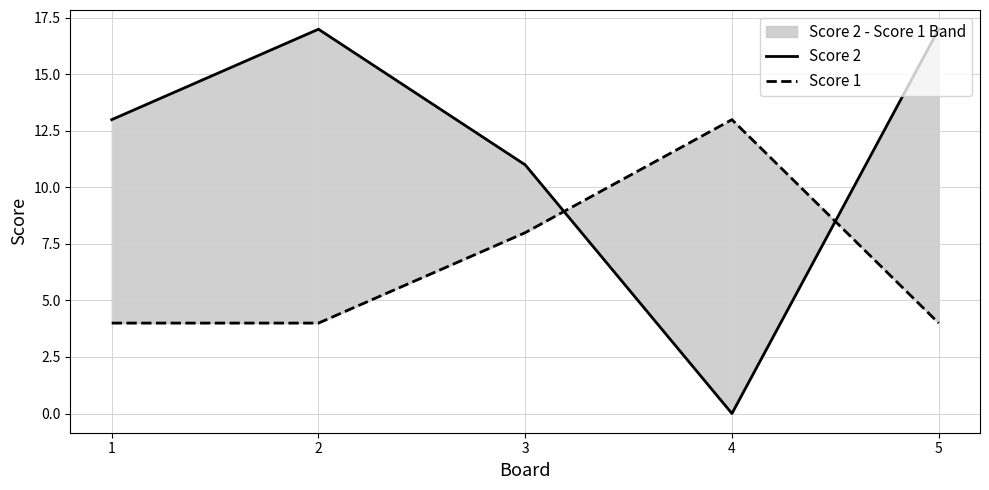

Is the value of Score 1 at 5 greater than the value of Score 2 at 1?

No